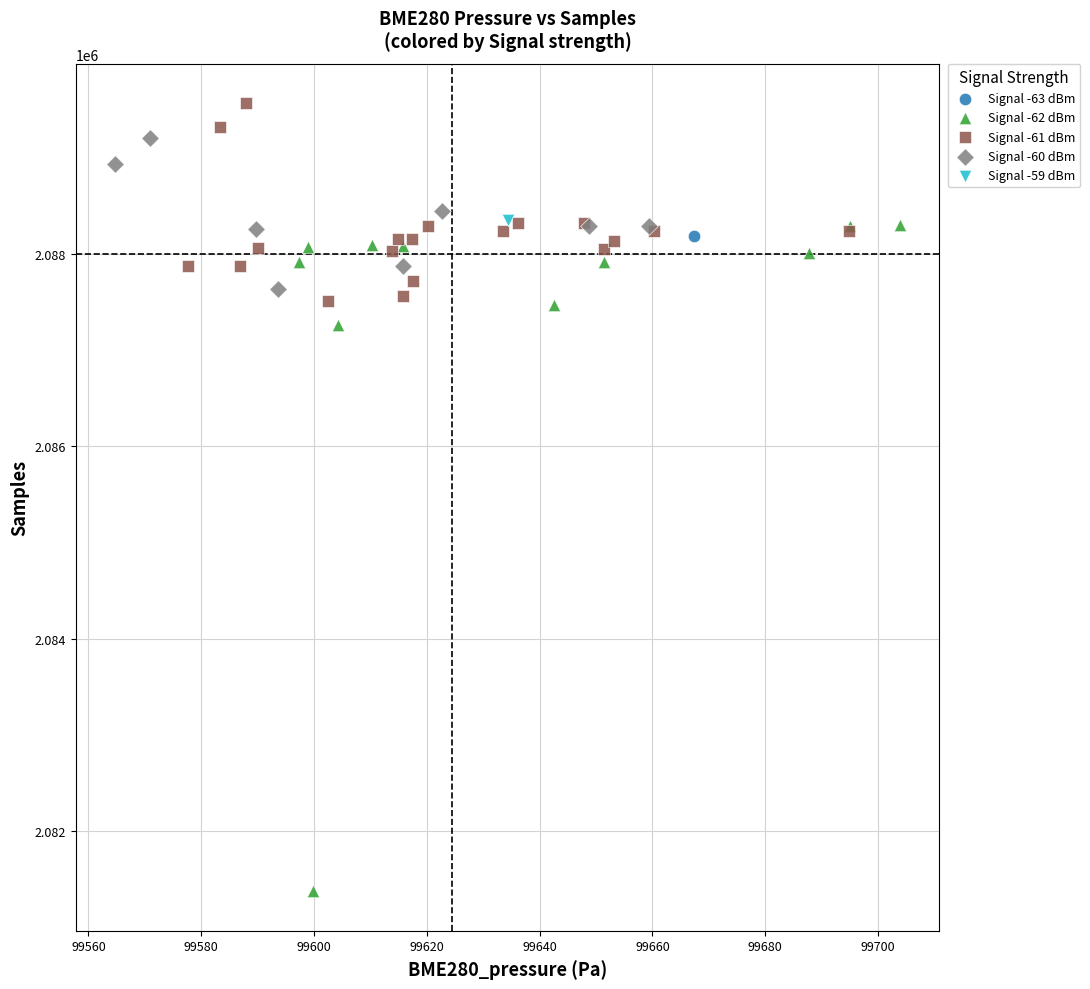

What are all the series names shown in the legend?

Signal -63 dBm, Signal -62 dBm, Signal -61 dBm, Signal -60 dBm, Signal -59 dBm